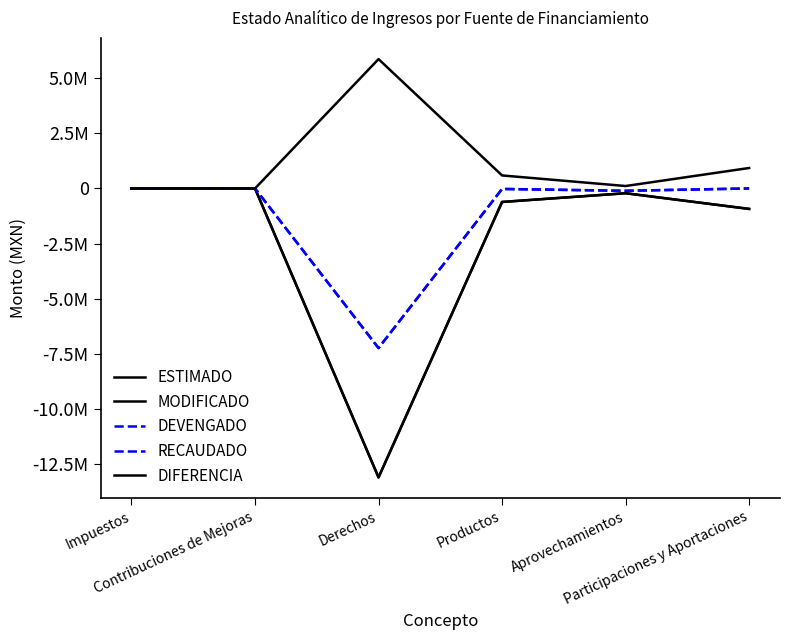

Does the chart display data point markers on the line(s)?

No